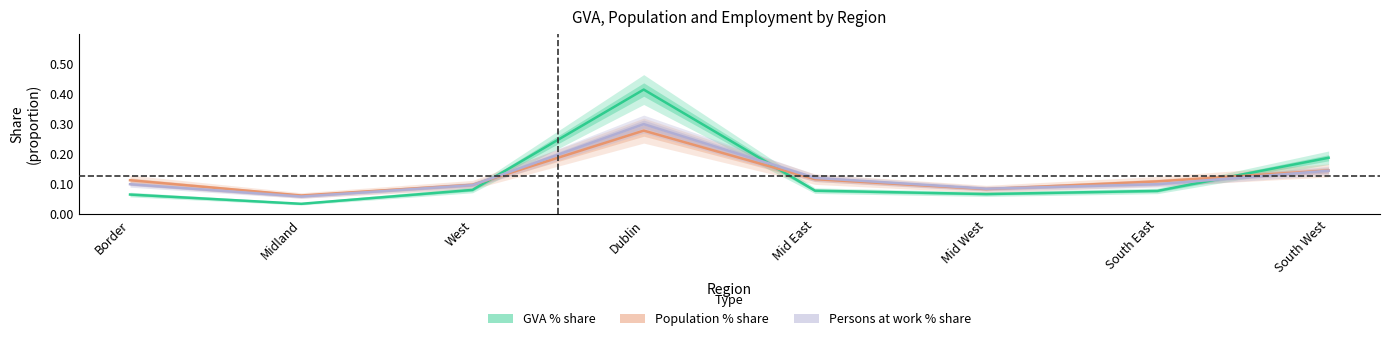

Which series has the largest range (max minus min)?

GVA % share